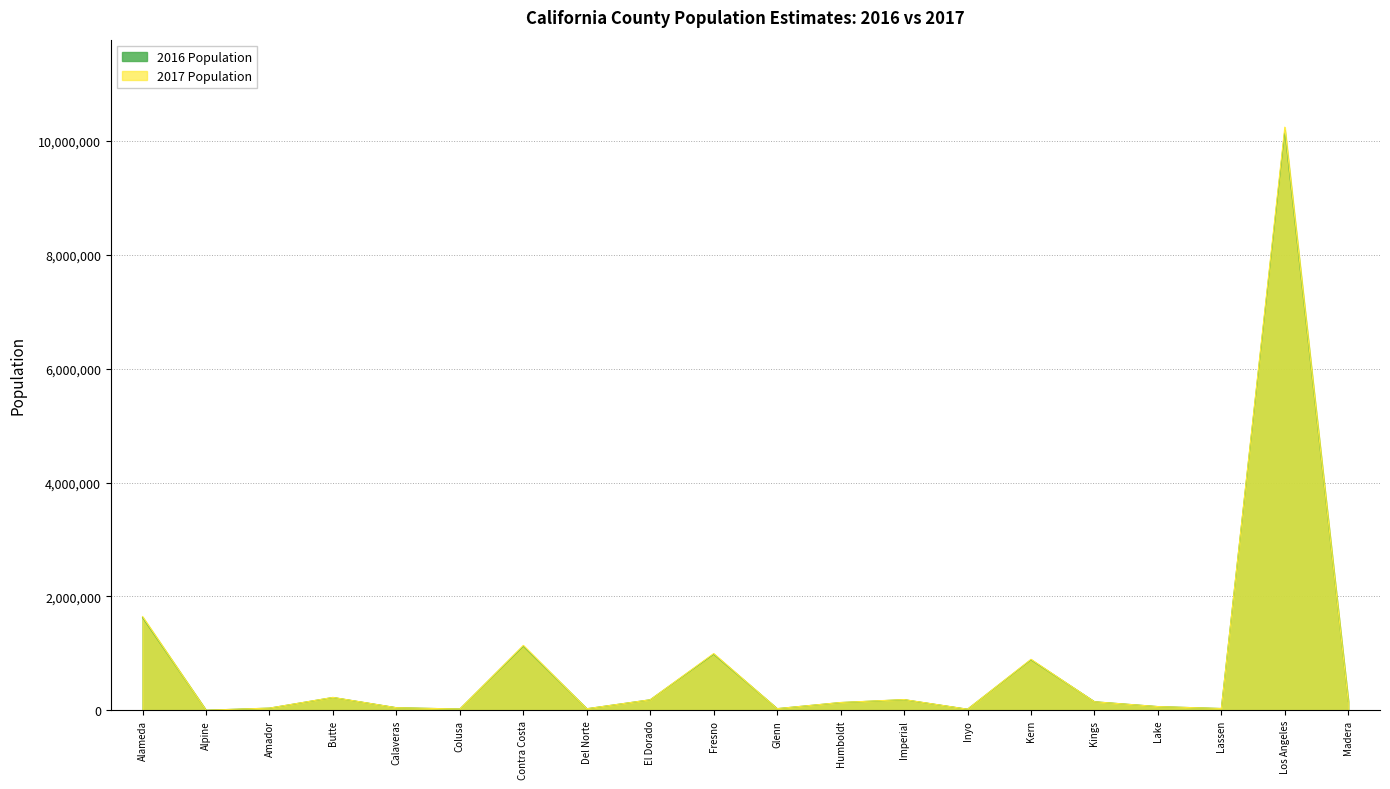

Reading left to right, list all the values displayed in this chart.

2016 Population: 1629233	1160	37667	224703	45246	21965	1126824	27006	184371	985079	28639	135557	186080	18632	886803	149822	64790	30841	10182961	154933
2017 Population: 1645359	1151	38382	226404	45168	22043	1139513	27124	185062	995975	28731	136953	188334	18619	895112	149537	64945	30918	10241278	156492